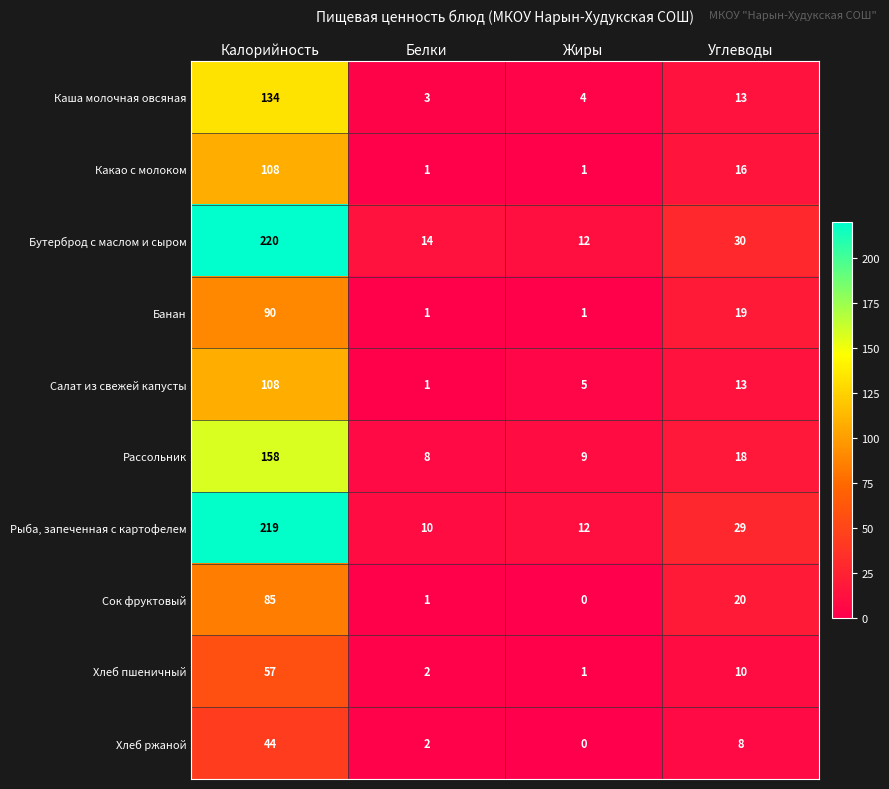

What is the average value of the Хлеб пшеничный series?

18